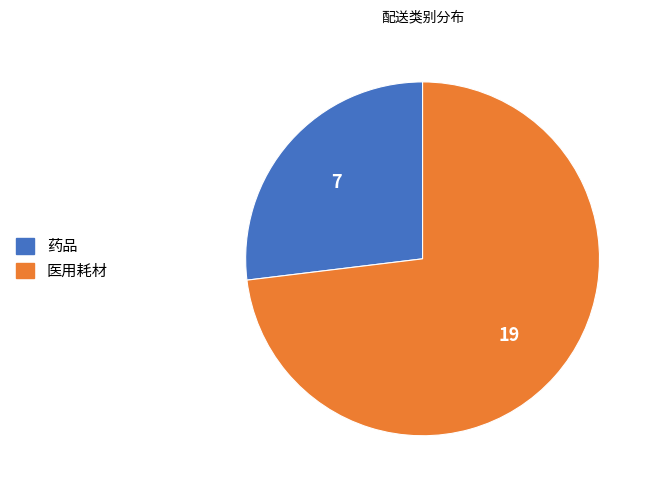

What is the ratio of the value at 医用耗材 to the value at 药品?

2.7